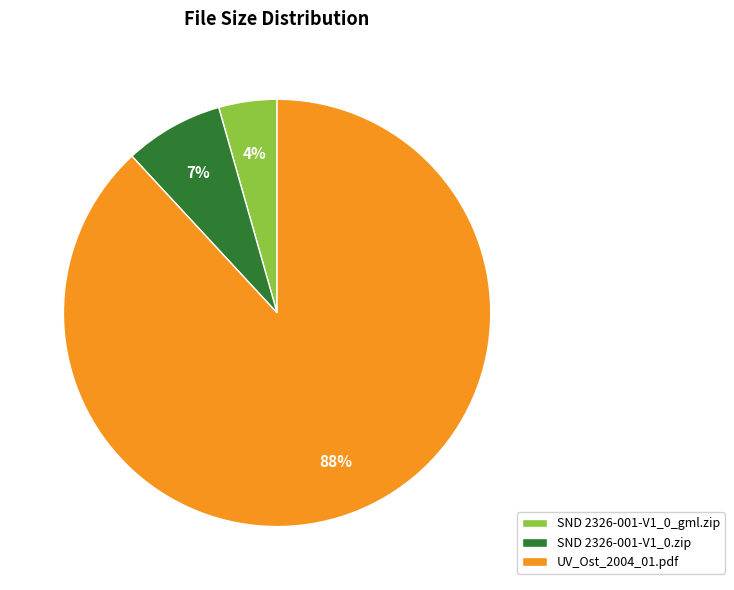

Which slice represents more than half of the pie?

UV_Ost_2004_01.pdf